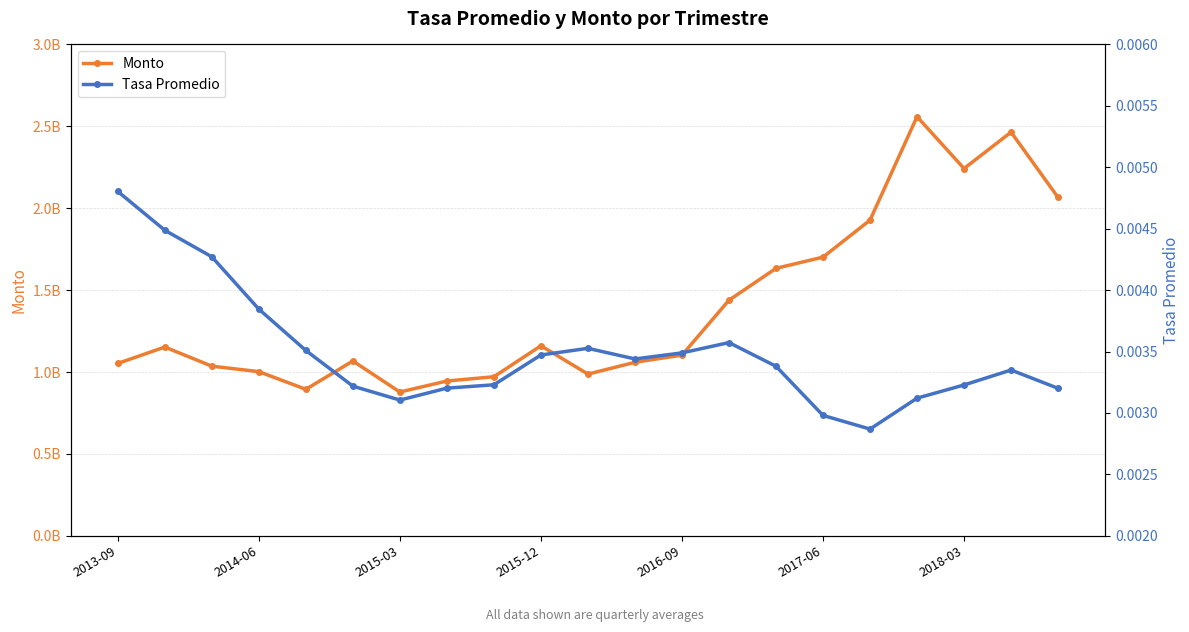

At which category does the chart reach its minimum across all series?

16